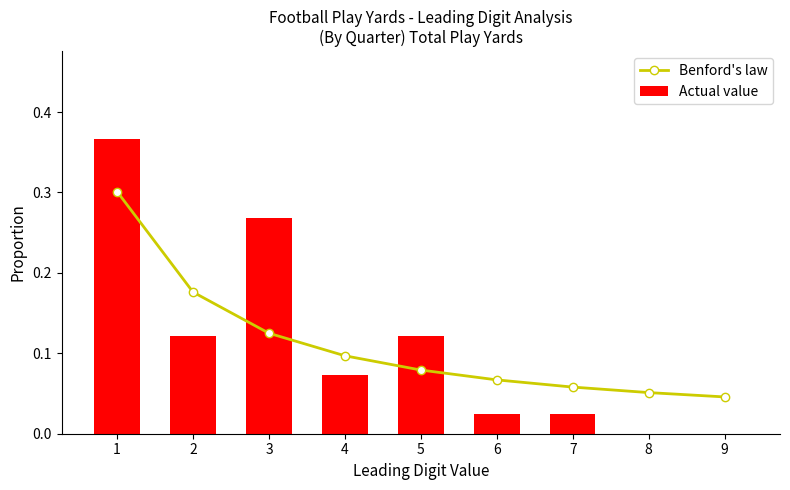

At 7, list the series in order from smallest to largest.

Actual value, Benford's law